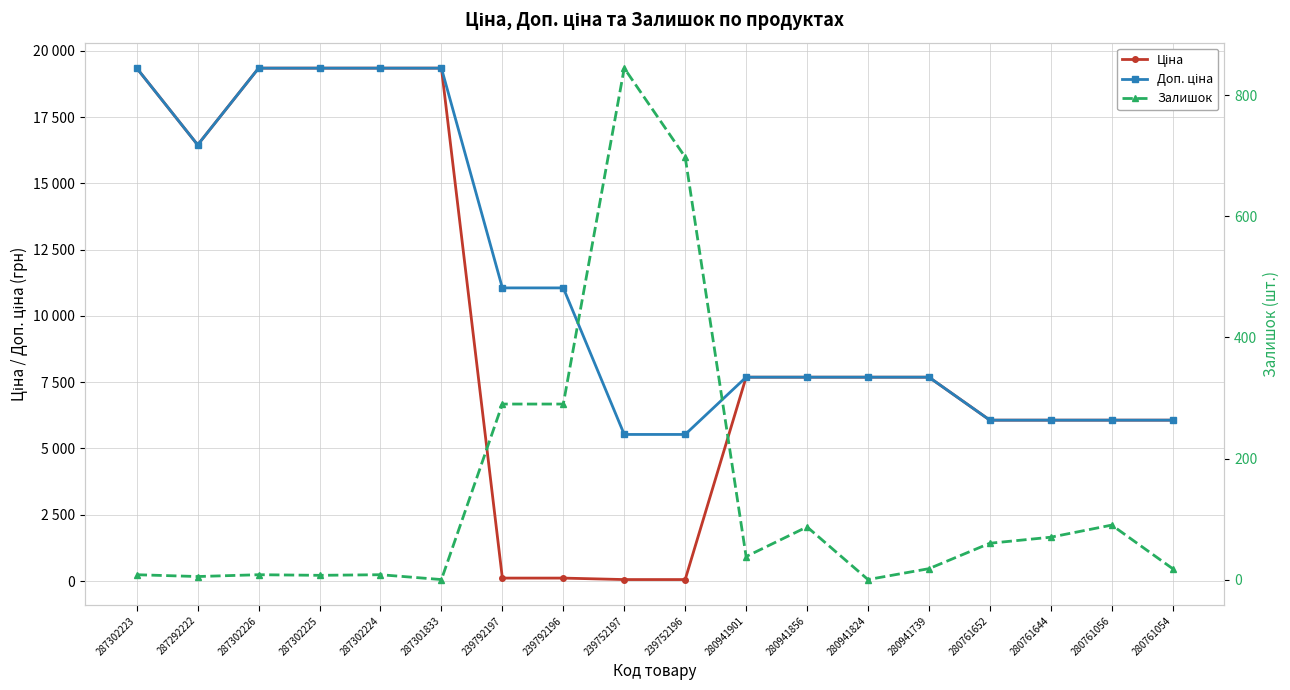

True or false: Доп. ціна and Залишок cross at least once.

False